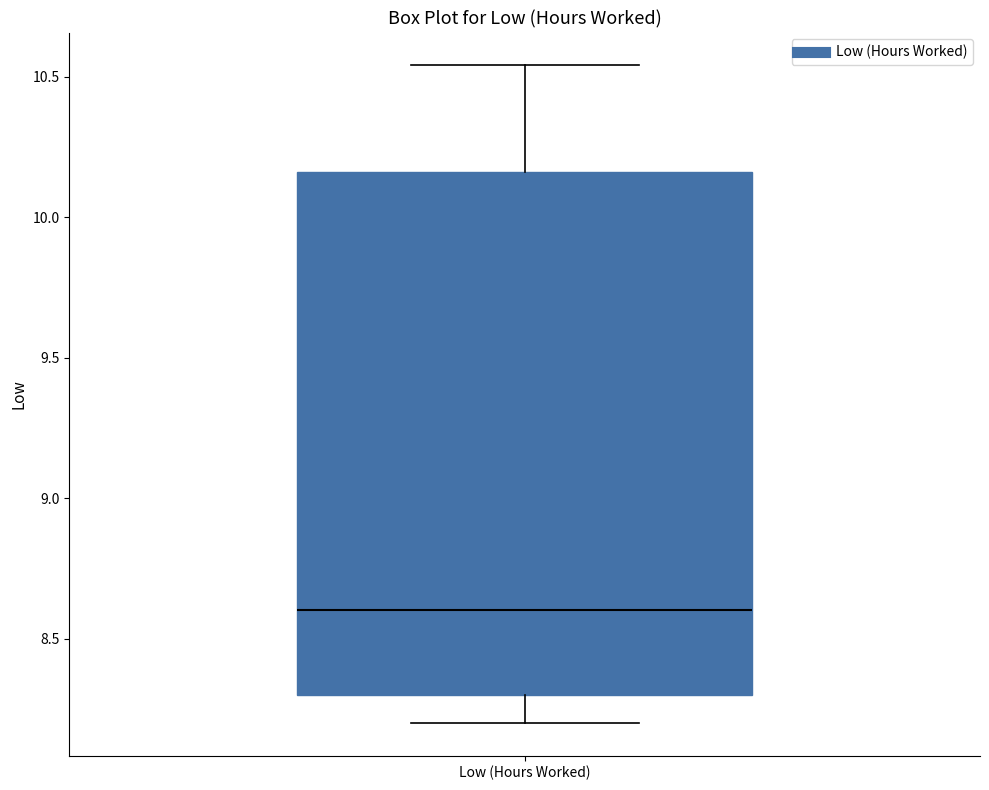

Read this box plot against the y-axis: the position of the median line, the range covered by the box, and the ends of both whiskers. The values are not printed on the chart, so give them approximately, as read against the axis.

median 8.60, box 8.30 to 10.15, whiskers 8.20 to 10.55